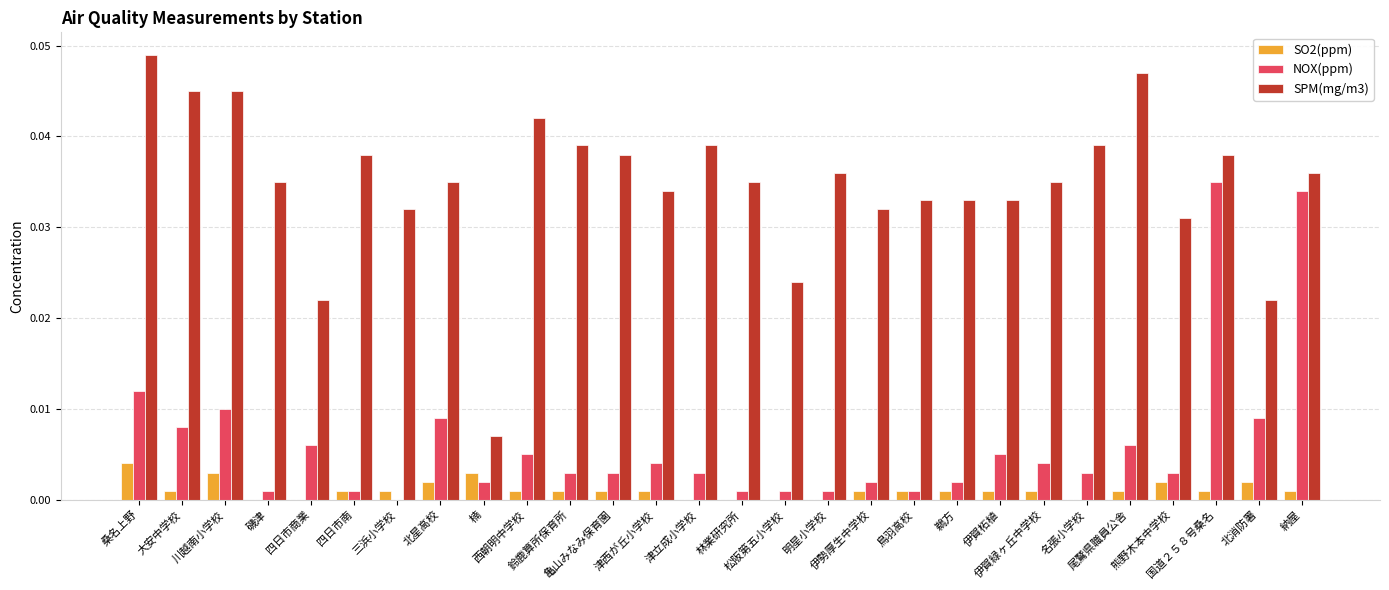

The value of SO2(ppm) at 国道２５８号桑名 is 0.0. True or false?

True